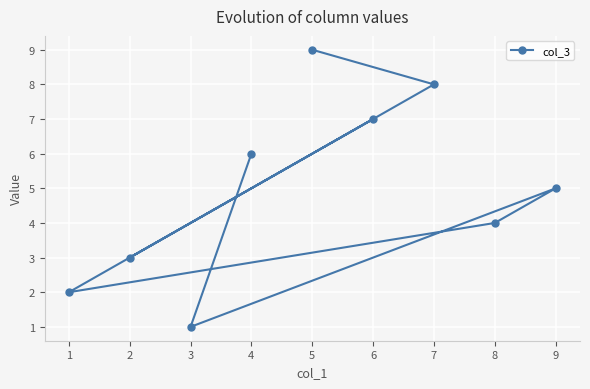

List the labels in order of value, smallest first.

3, 1, 2, 8, 9, 4, 6, 7, 5